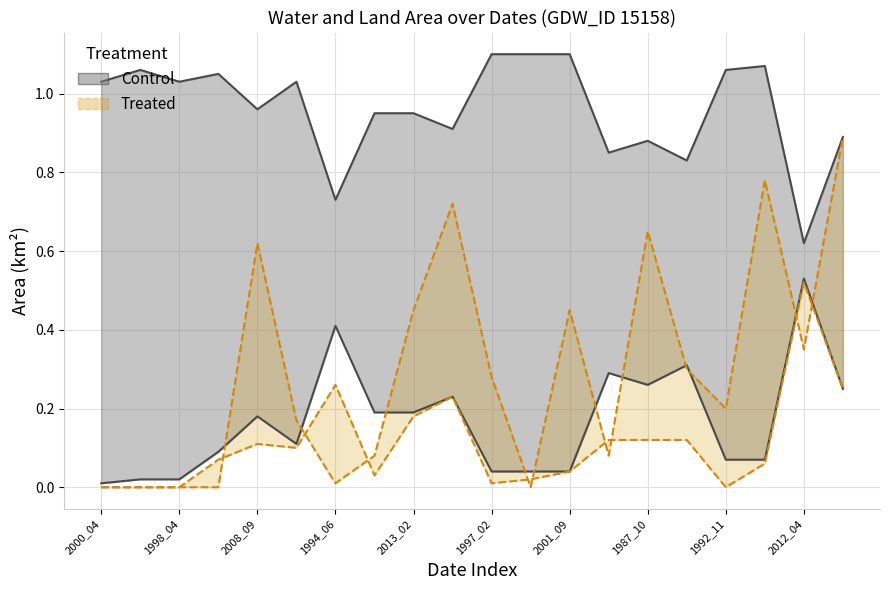

Does the chart have visible grid lines?

Yes